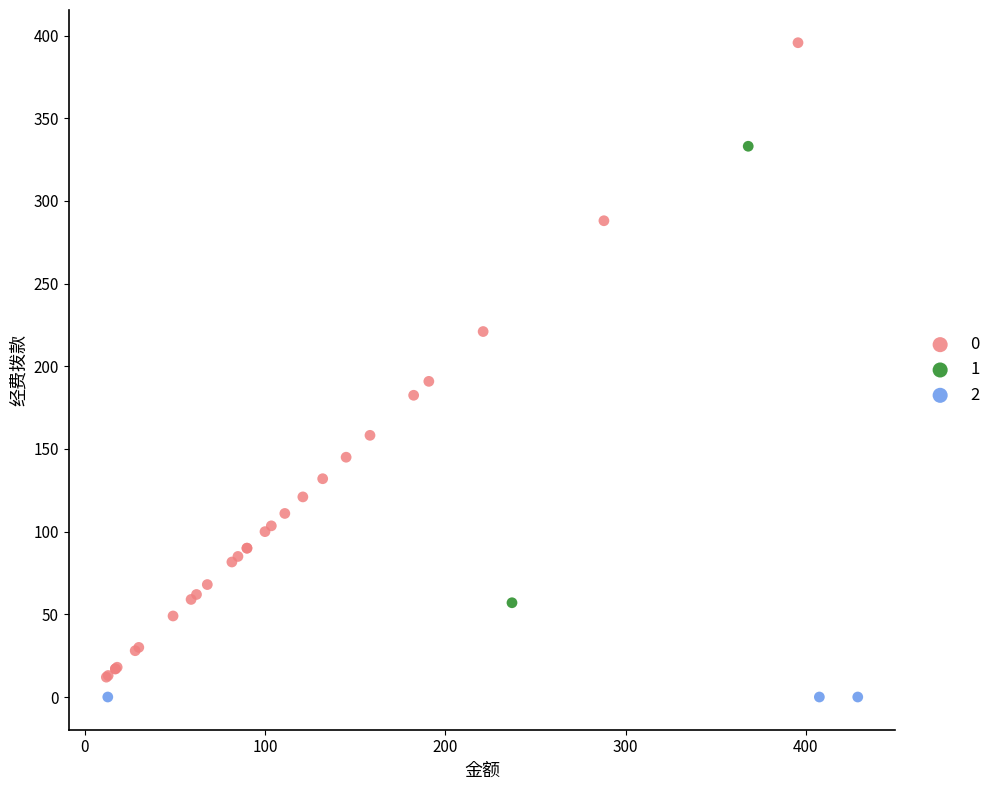

What are all the series names shown in the legend?

0, 1, 2